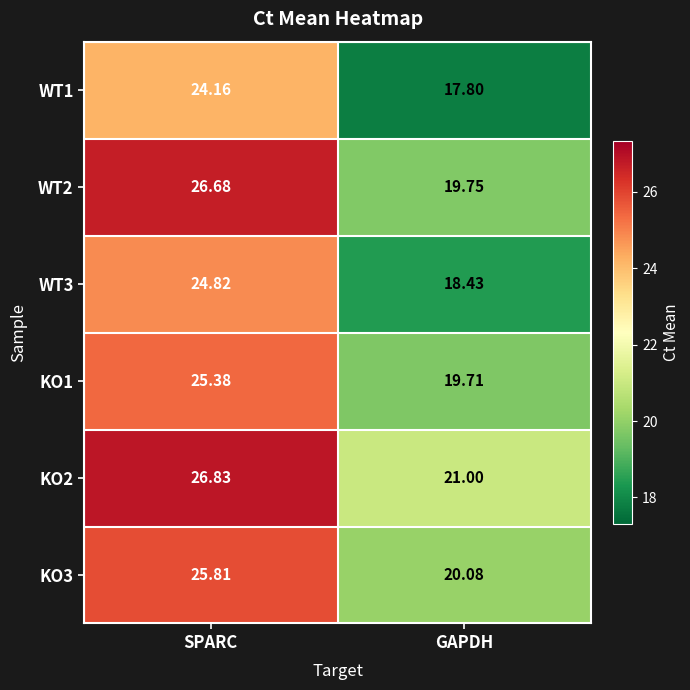

At GAPDH, list the series in order from largest to smallest.

KO2, KO3, WT2, KO1, WT3, WT1